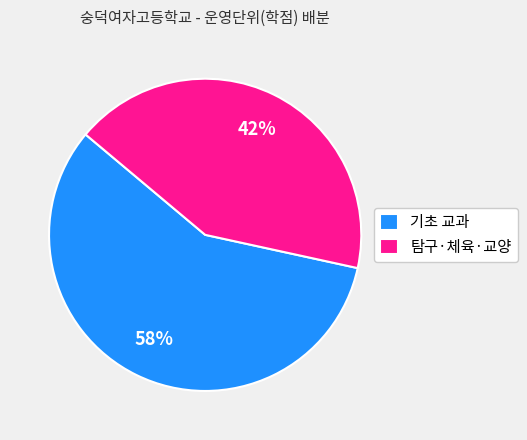

Count the number of slices in the pie.

2